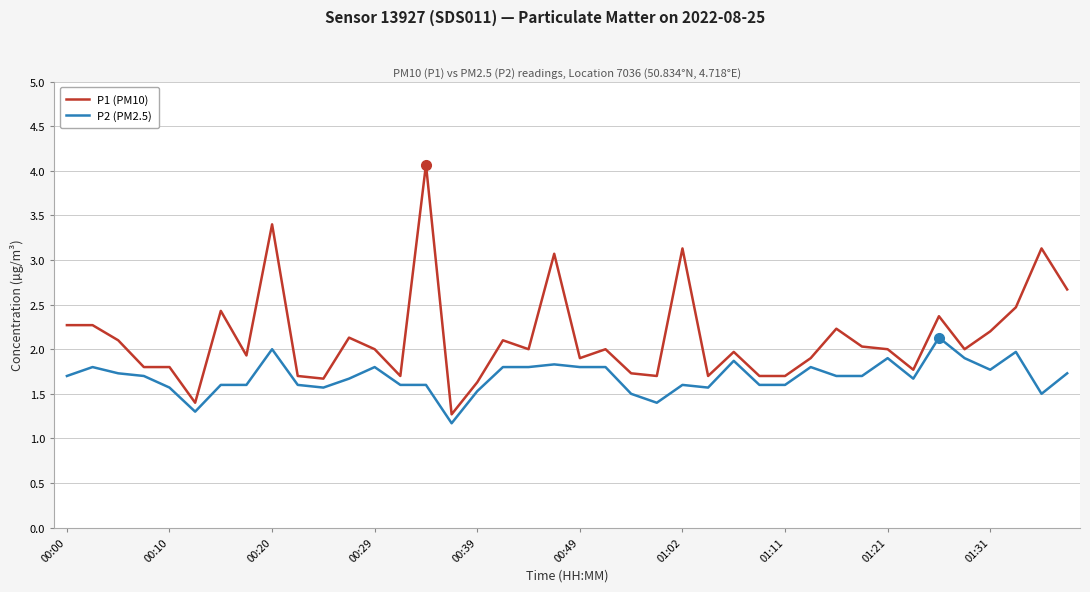

List the series in order of their overall mean, highest first.

P1 (PM10), P2 (PM2.5)